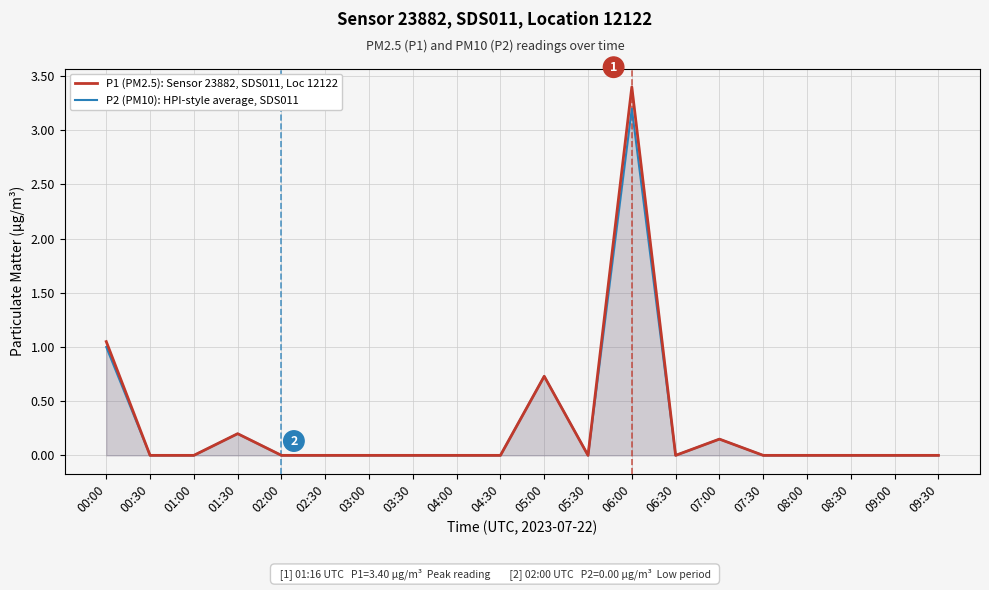

Which category has the lowest value across all series?

00:30